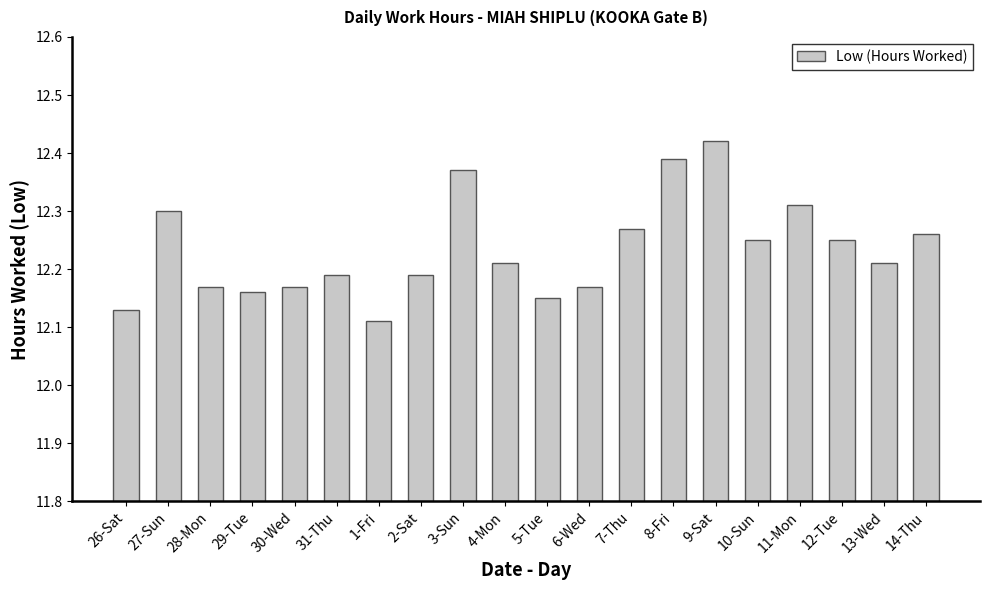

Which has a higher value, 7-Thu or 8-Fri?

8-Fri